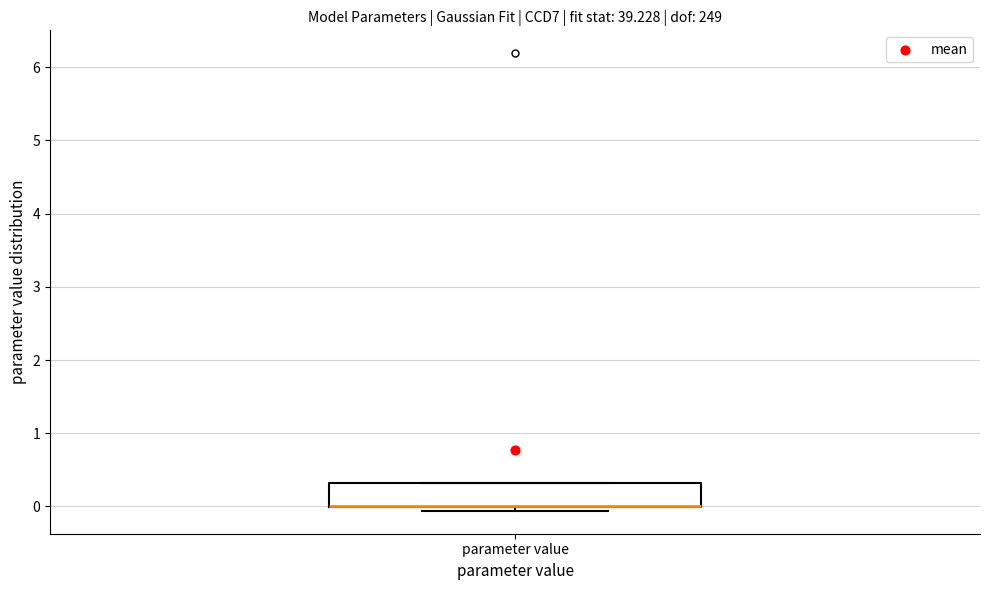

Transcribe this box plot: give where the median line is, the range the box spans, and where the two whiskers end, as read against the y-axis. The values are not printed on the chart, so give them approximately, as read against the axis.

median 0.0 (drawn on the box's lower edge), box 0.0 to 0.3, whiskers -0.1 to 0.3